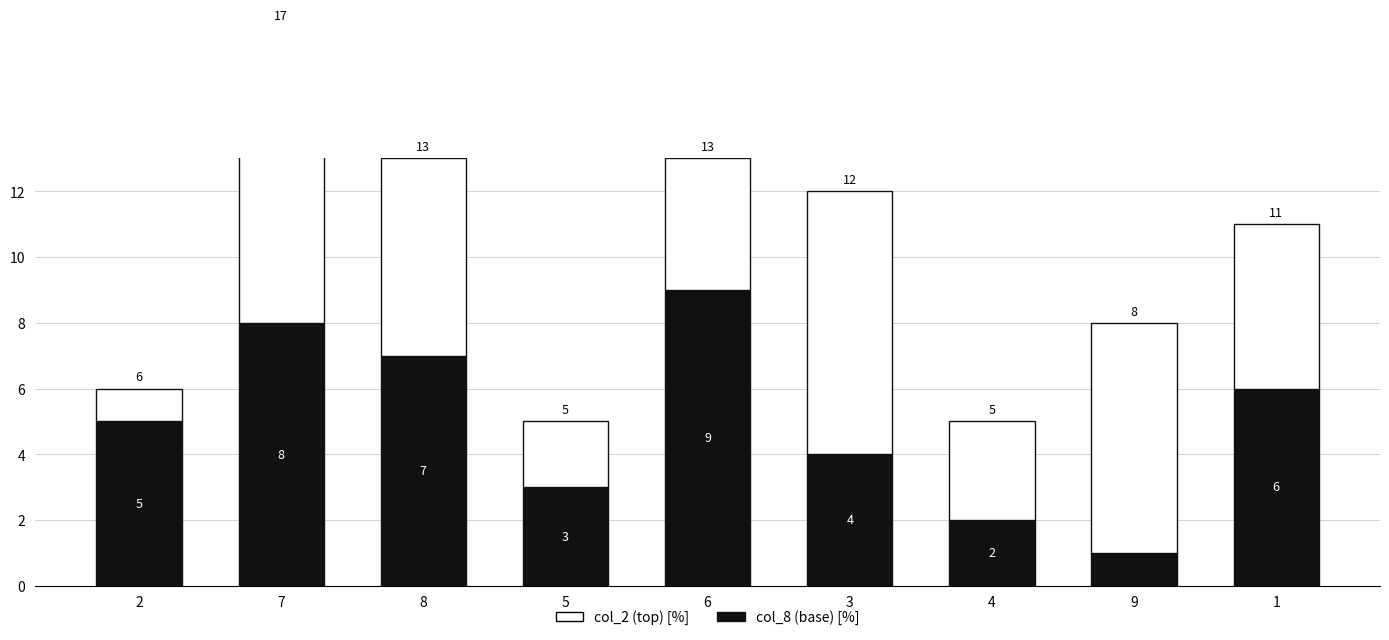

Reading left to right, extract all data points from this chart.

col_8 (base): 2=5	7=8	8=7	5=3	6=9	3=4	4=2	9=1	1=6
col_2 (top): 2=1	7=9	8=6	5=2	6=4	3=8	4=3	9=7	1=5